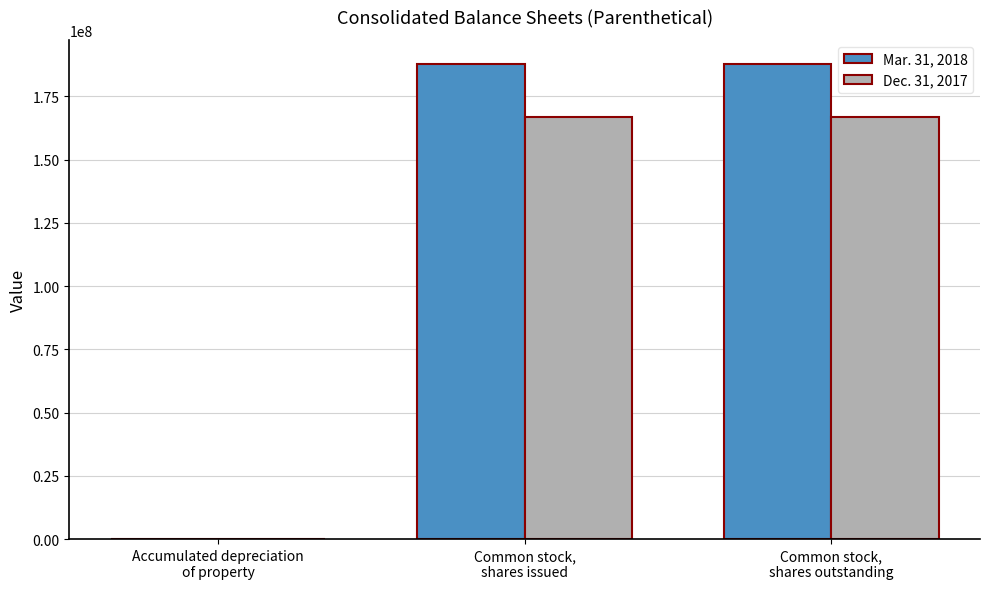

Reading left to right, transcribe all the data shown in this chart.

Mar. 31, 2018: Accumulated depreciation
of property=13461	Common stock,
shares issued=187972218	Common stock,
shares outstanding=187972218
Dec. 31, 2017: Accumulated depreciation
of property=12515	Common stock,
shares issued=166989790	Common stock,
shares outstanding=166989790